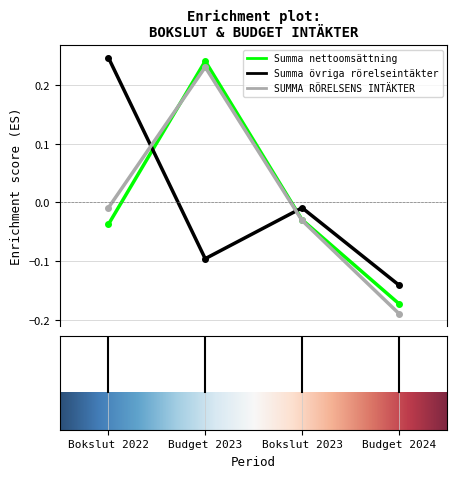

True or false: Summa övriga rörelseintäkter has more than 1 interior local peaks.

False